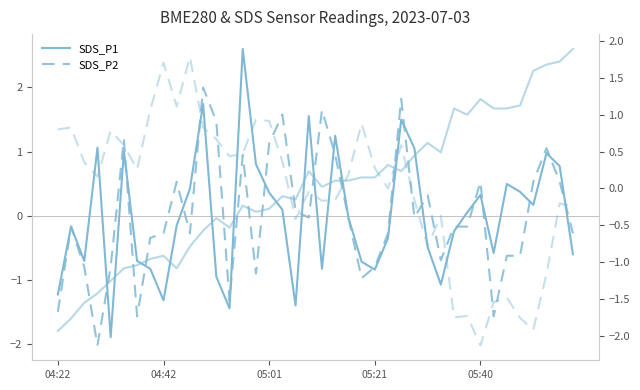

Does the chart have visible grid lines?

No